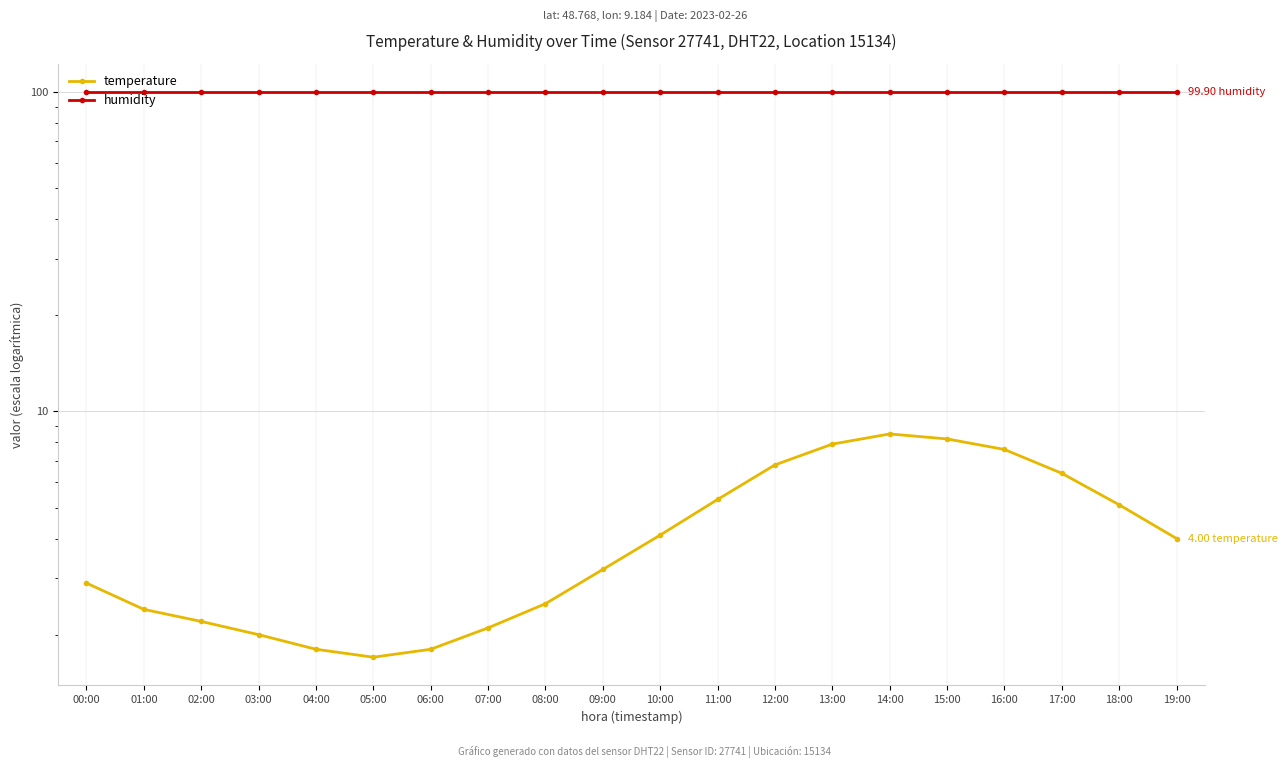

What is the value of the humidity point at the 13th from the left?

99.9